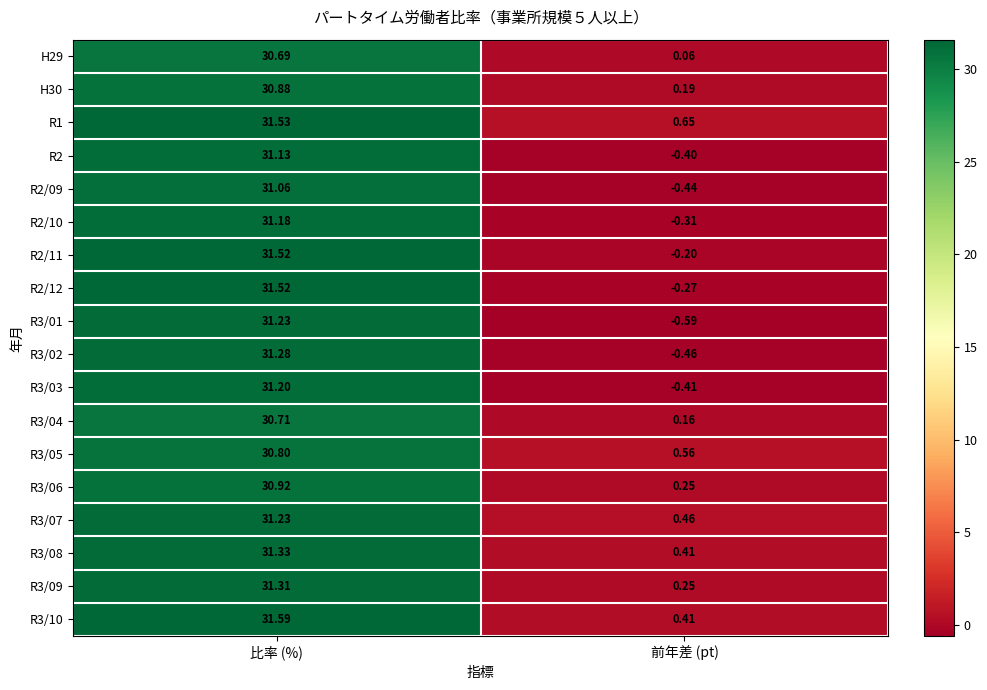

Which series has the widest spread of values?

R3/01